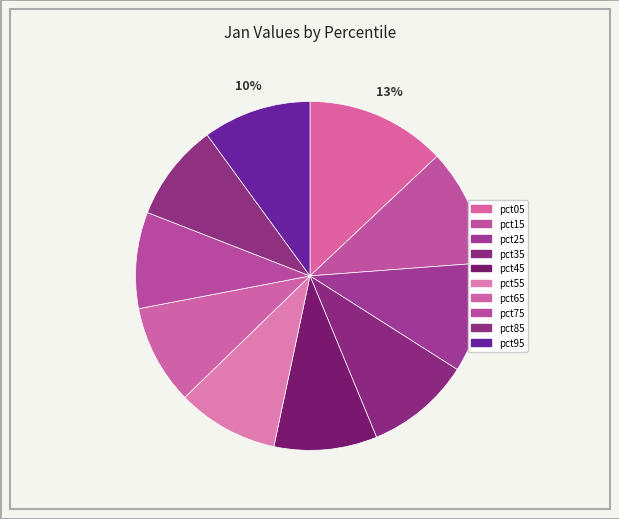

How many segments does this pie chart have?

10